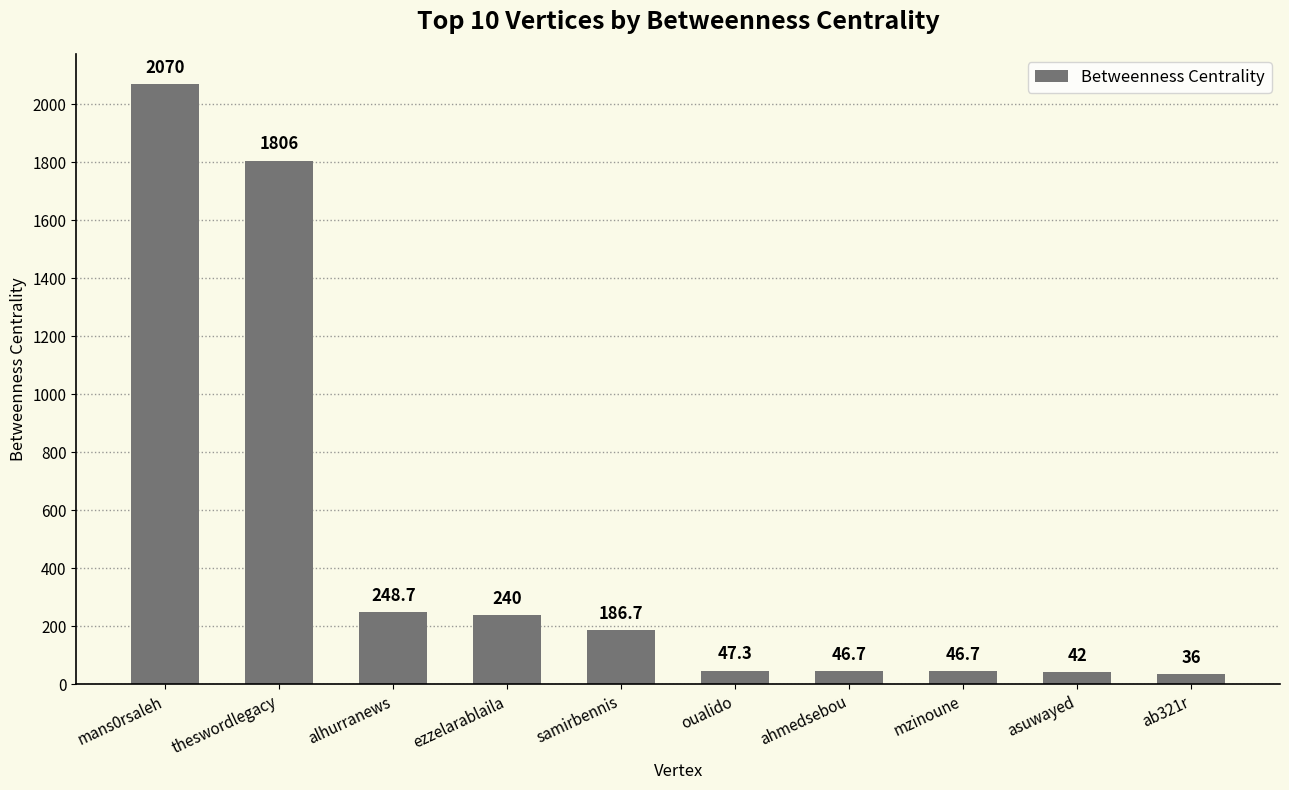

Which category has the highest value across all series?

mans0rsaleh